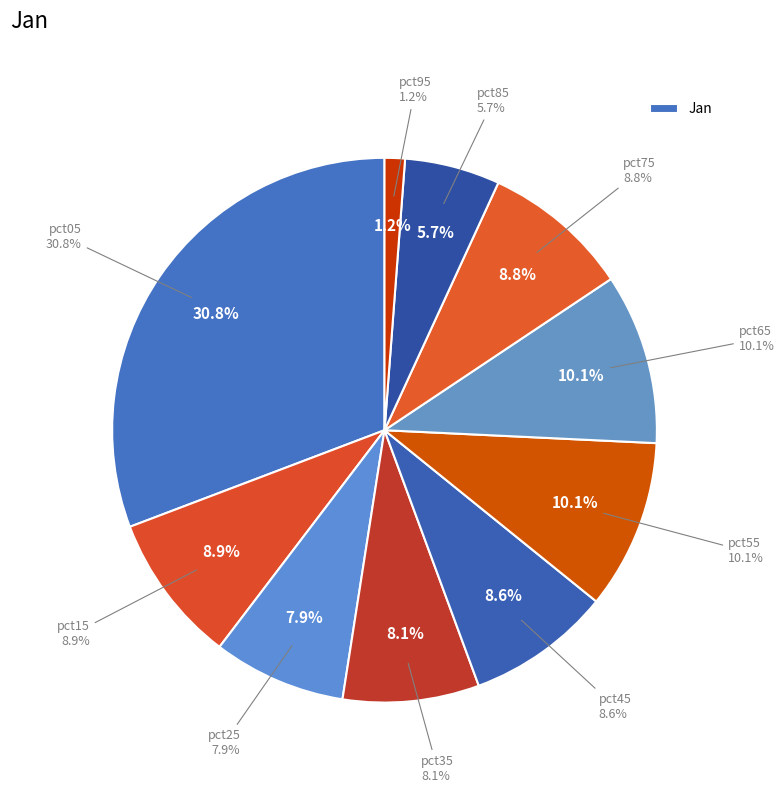

Combined, do pct85 and pct05 account for over 50%?

No